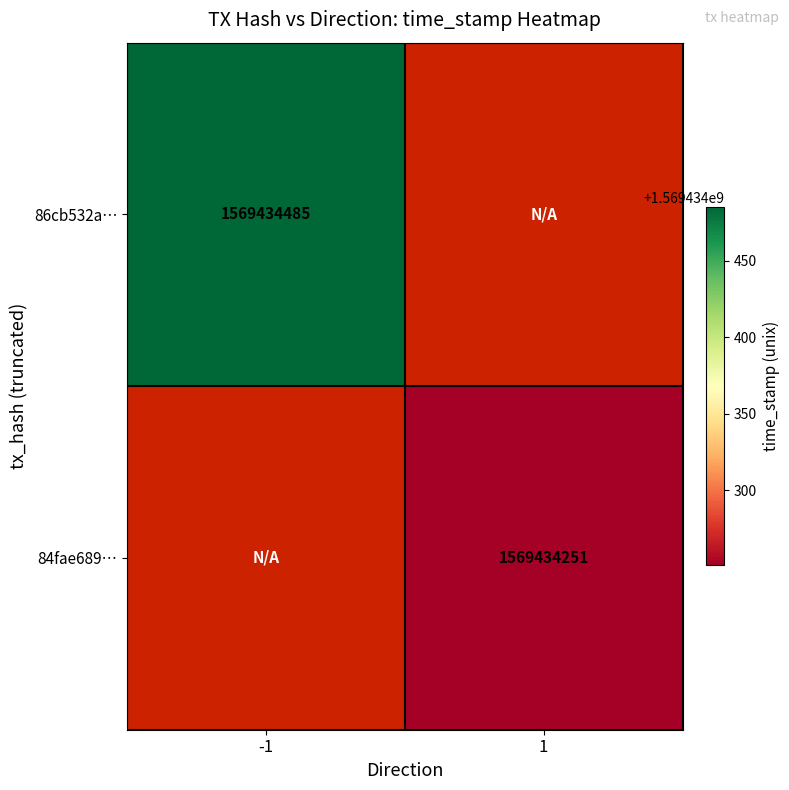

Between direction and time_stamp, which is larger?

time_stamp